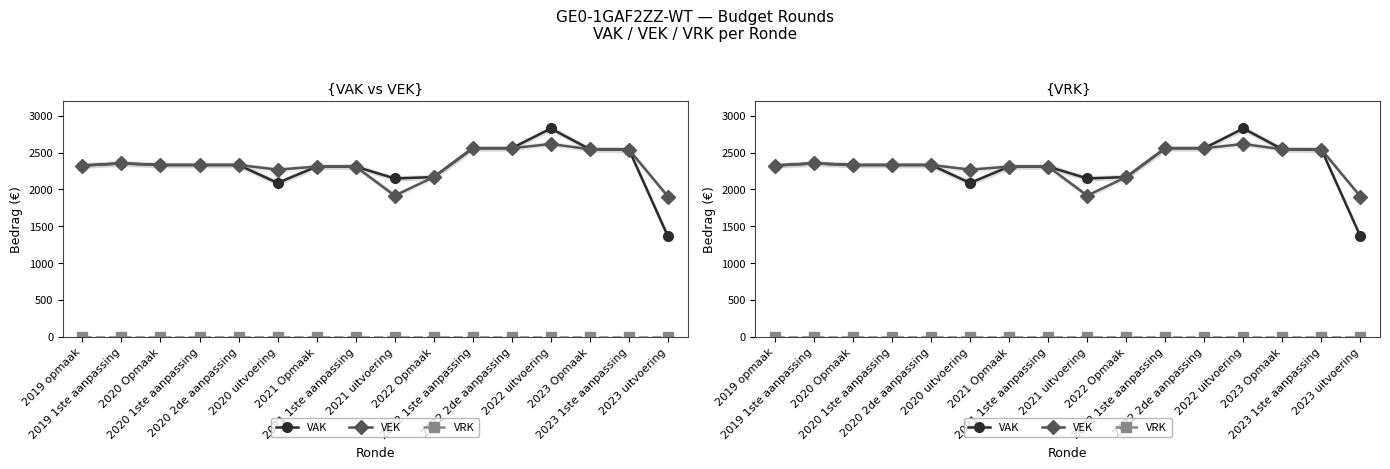

What is the sum of all VAK values?

37095